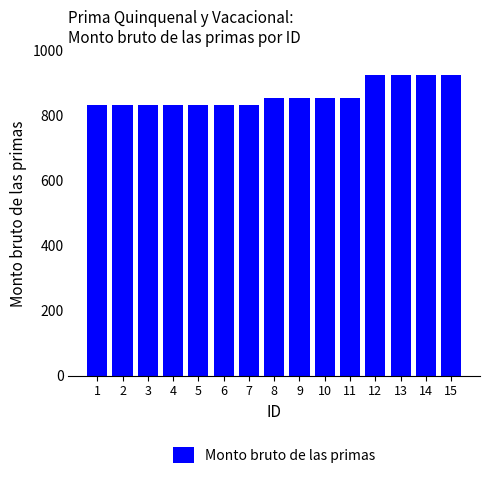

The chart shows a value of 832.9 at 6. True or false?

True